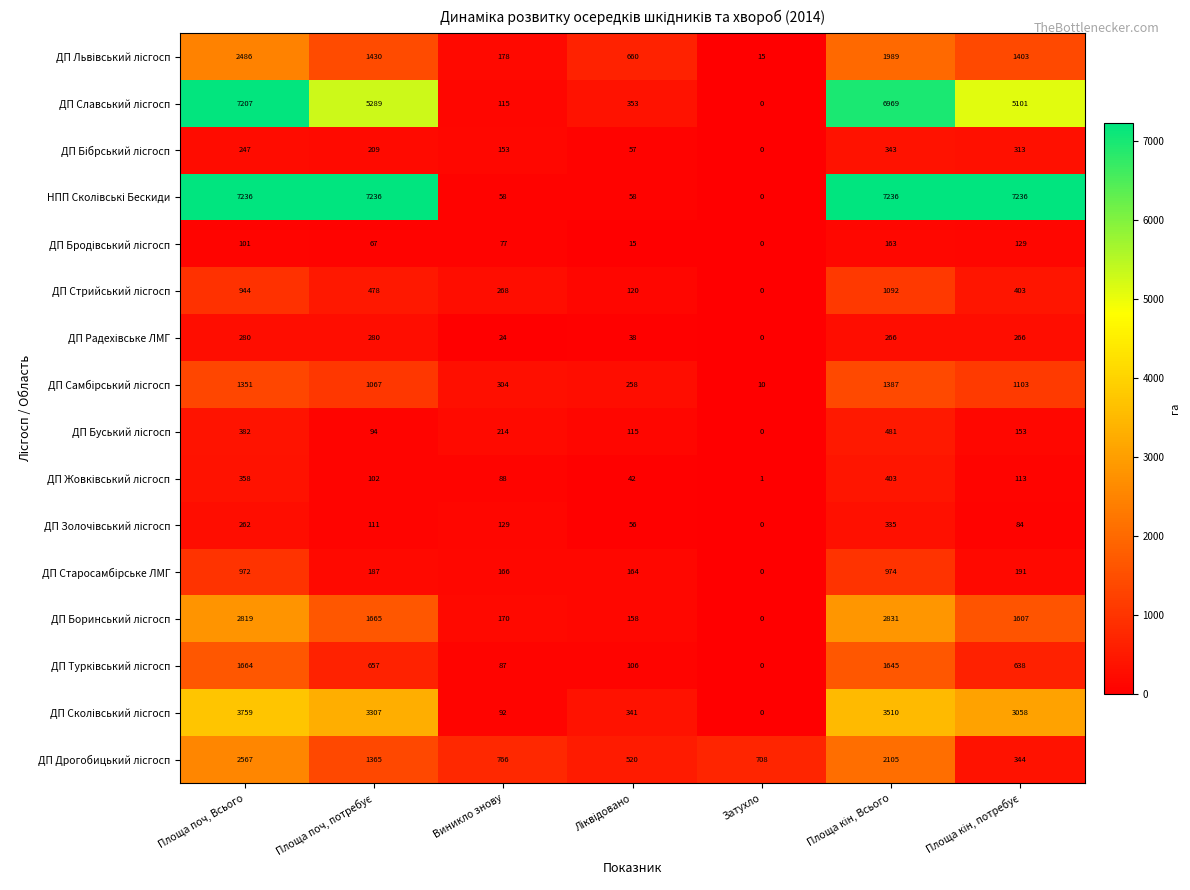

At which category does the chart reach its minimum across all series?

Затухло